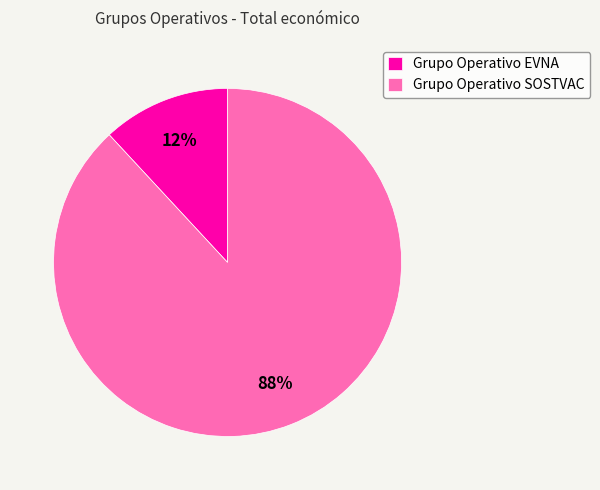

What percentage is the Grupo Operativo EVNA slice, to the nearest percent?

12%